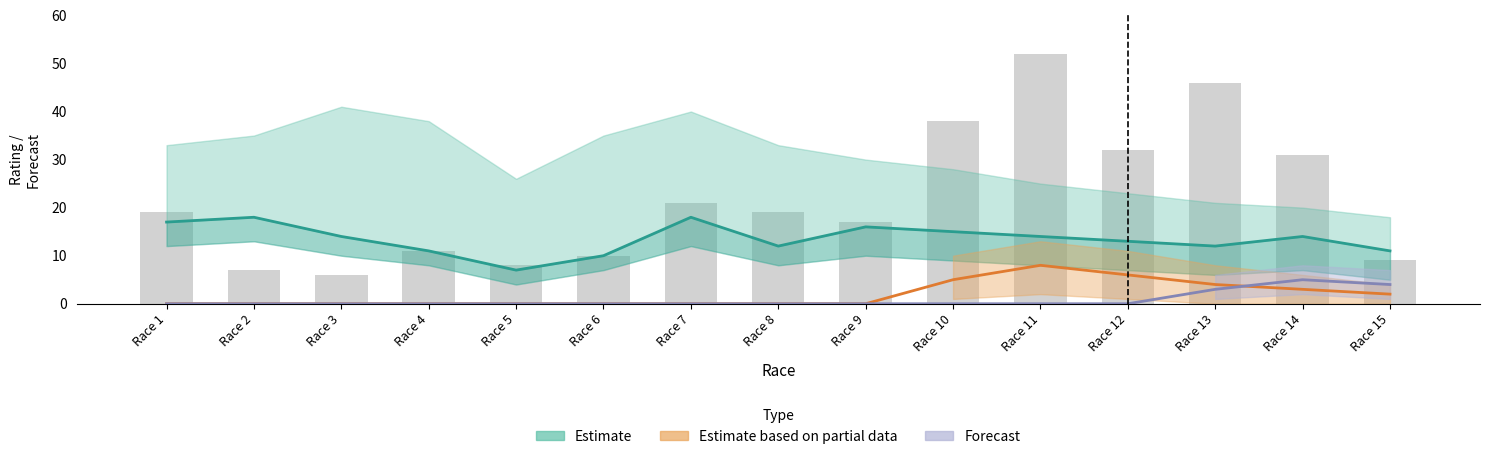

Read the Estimate based on partial data value at Race 12.

6